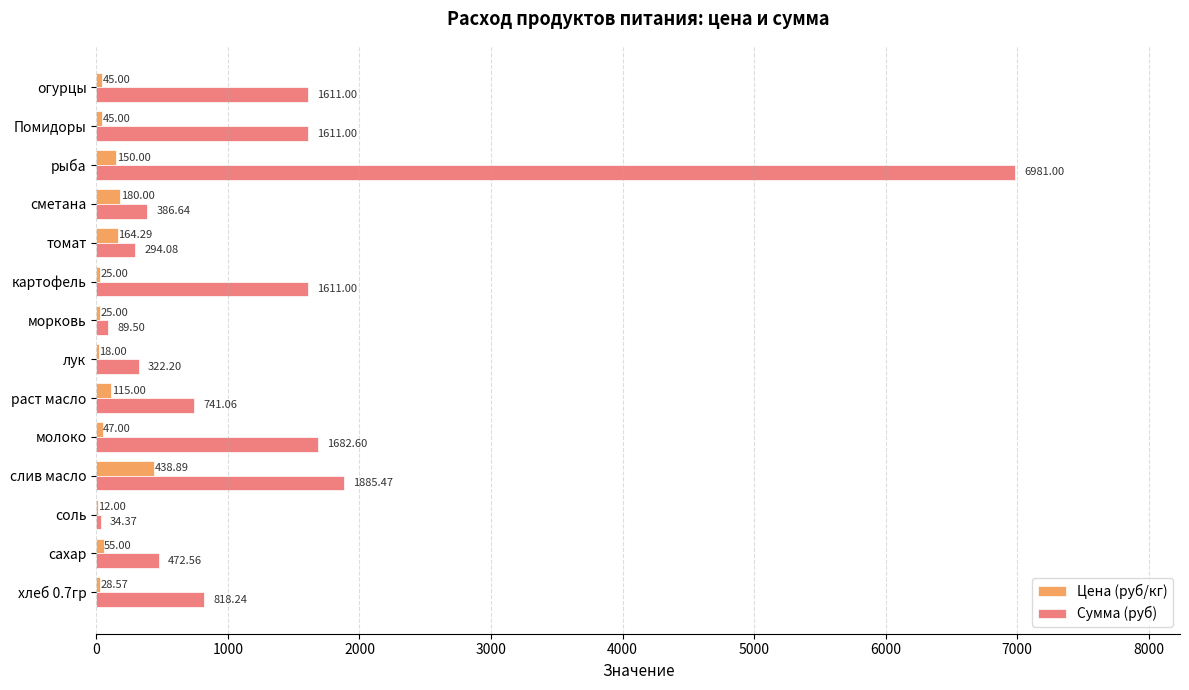

Which label corresponds to the largest value in the chart?

рыба